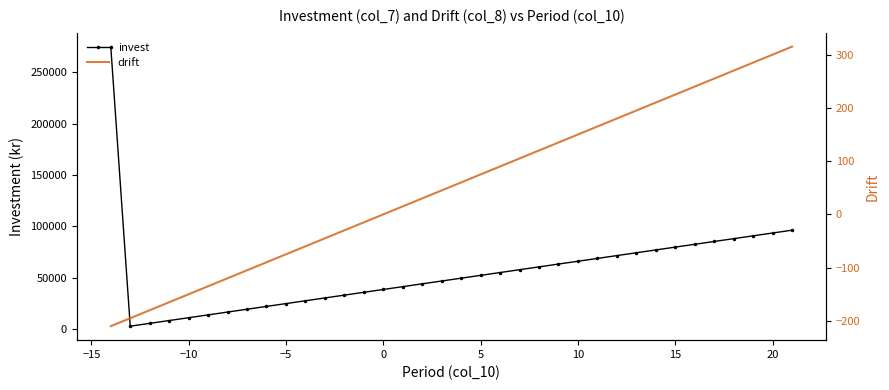

What is the highest value of the invest series?

275000